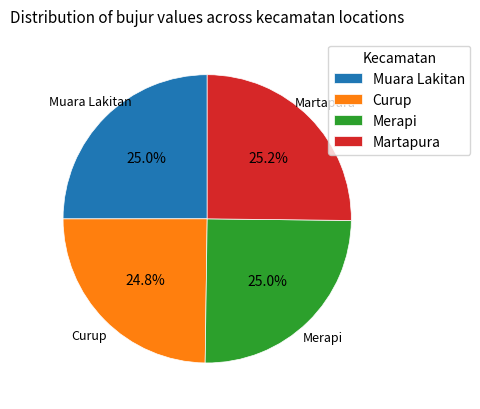

To the nearest percent, what portion does Merapi represent?

25%